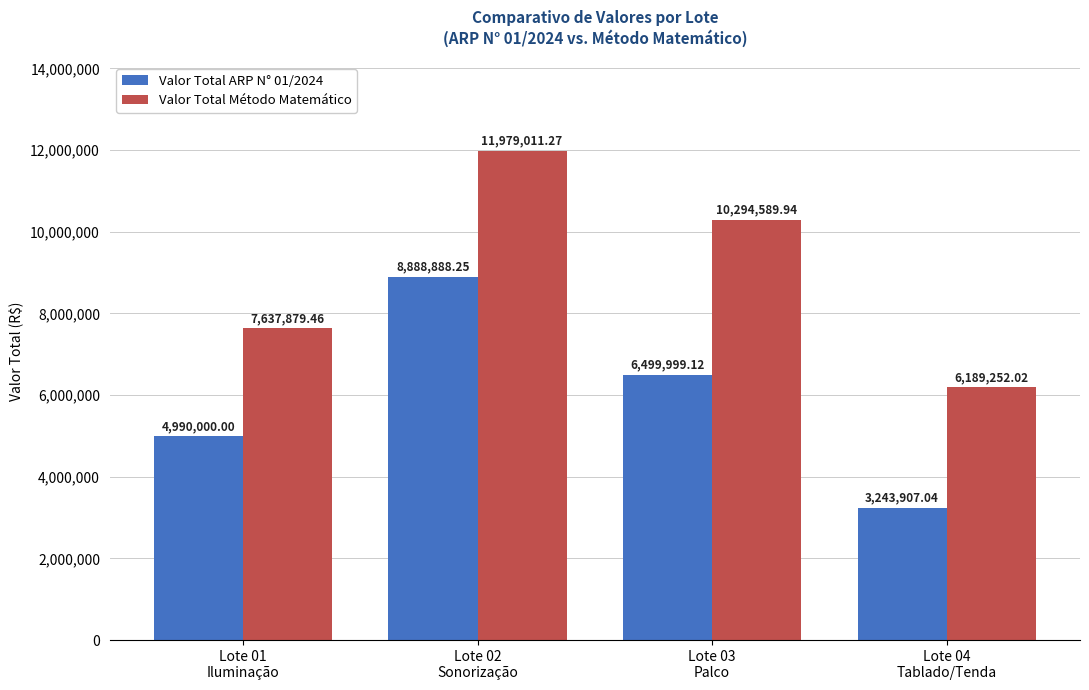

Is it true that Valor Total Método Matemático equals 8307889.9 at Lote 04
Tablado/Tenda?

False